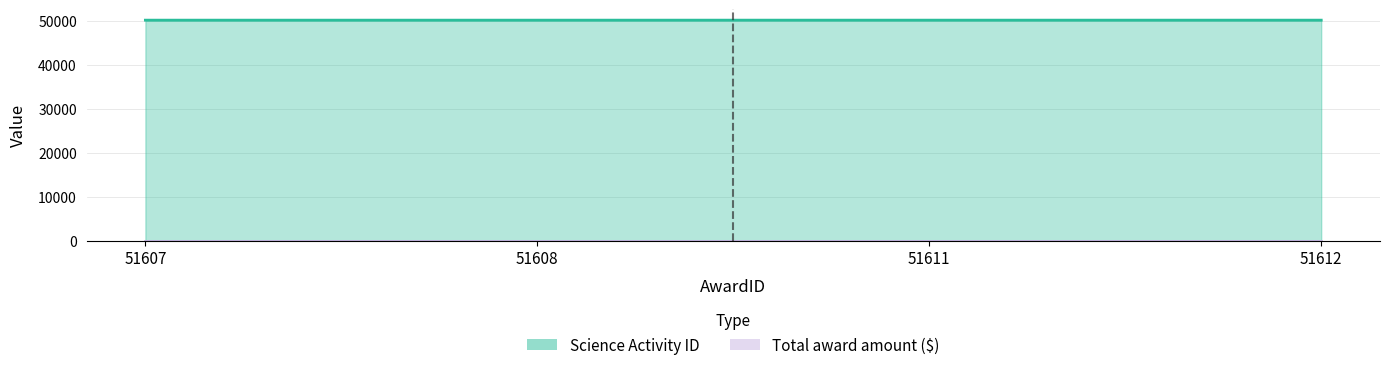

Approximately how many times larger is the value at 51607 compared to 51611?

1.0